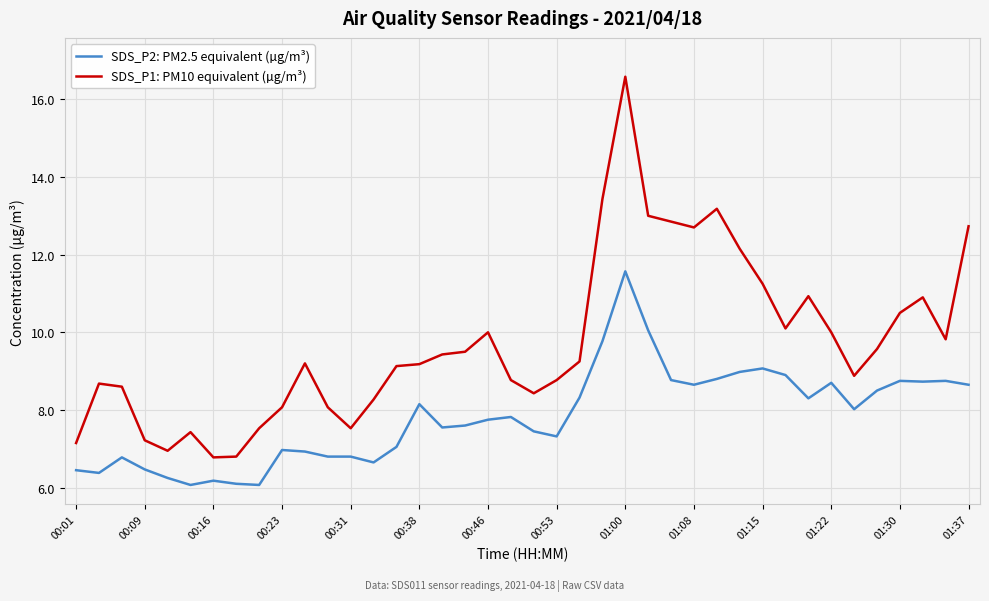

List the series in order of their peak value, lowest first.

SDS_P2: PM2.5 equivalent (µg/m³), SDS_P1: PM10 equivalent (µg/m³)